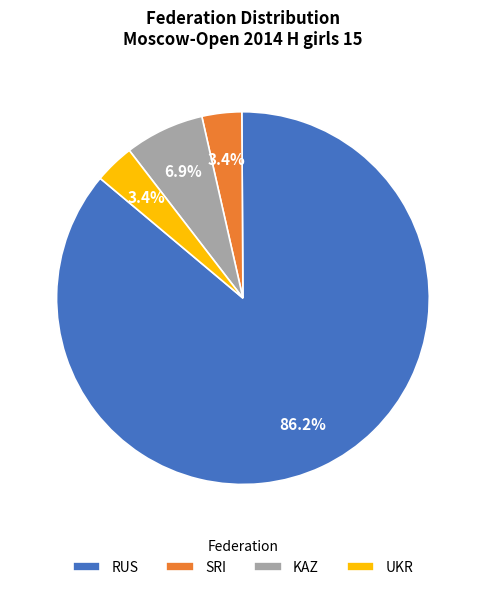

How many segments does this pie chart have?

4